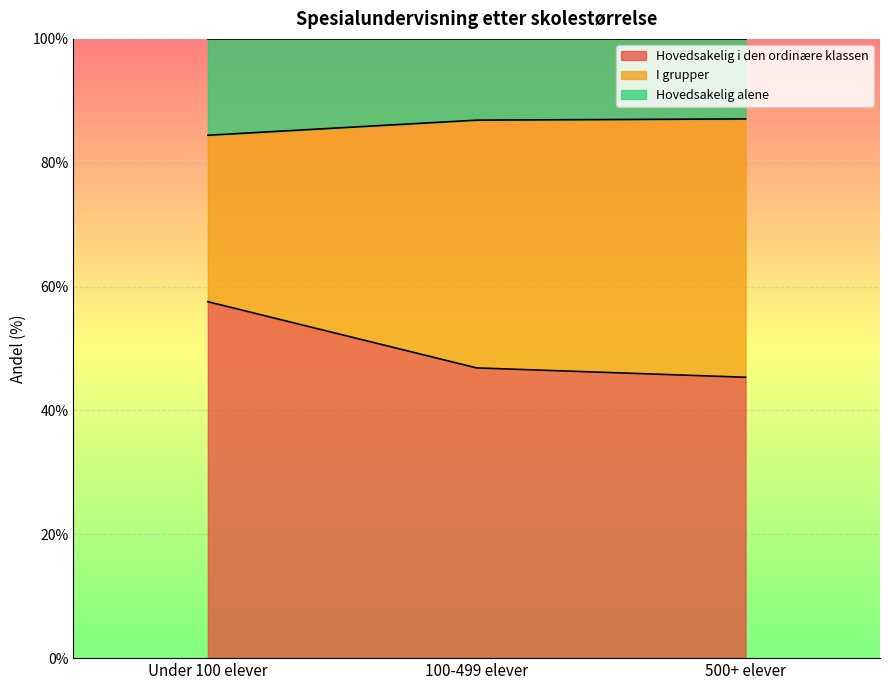

What is the label of the 3rd point from the right?

Under 100 elever